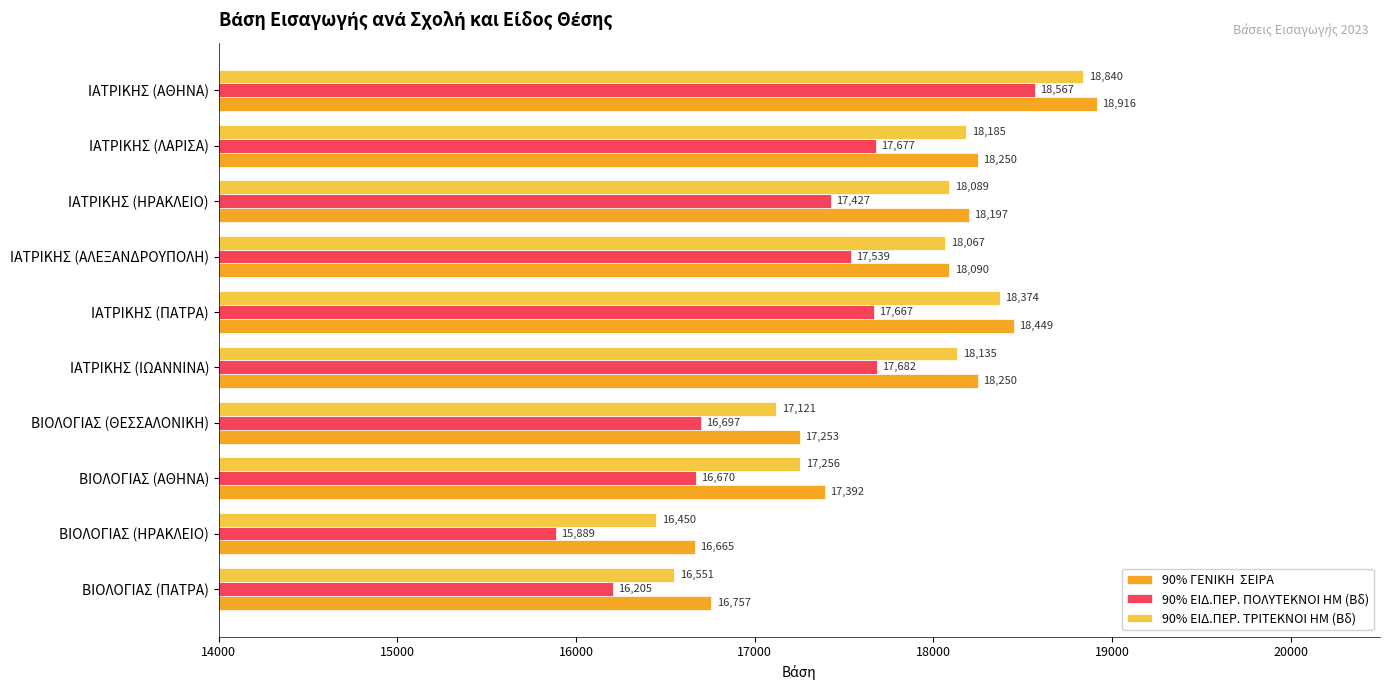

How many distinct data groups are displayed?

3